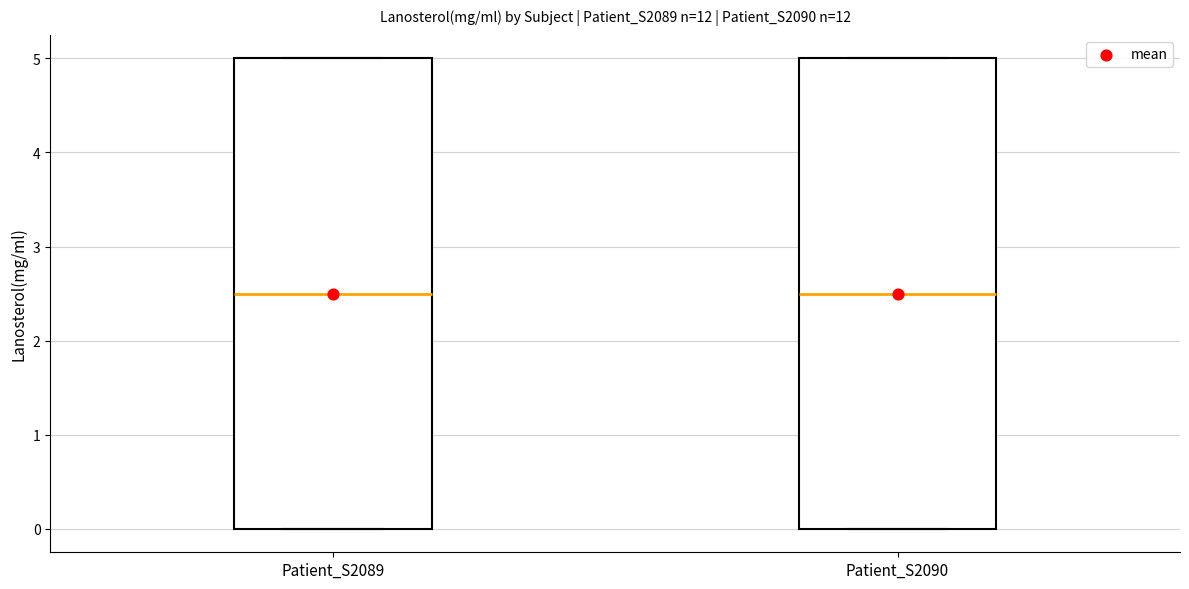

Reading left to right, transcribe this box plot: for each box, give where its median line is, the range the box spans, and where its two whiskers end, as read against the y-axis. The values are not printed on the chart, so give them approximately, as read against the axis.

Patient_S2089: median 2.5, box 0.0 to 5.0, whiskers 0.0 to 5.0
Patient_S2090: median 2.5, box 0.0 to 5.0, whiskers 0.0 to 5.0